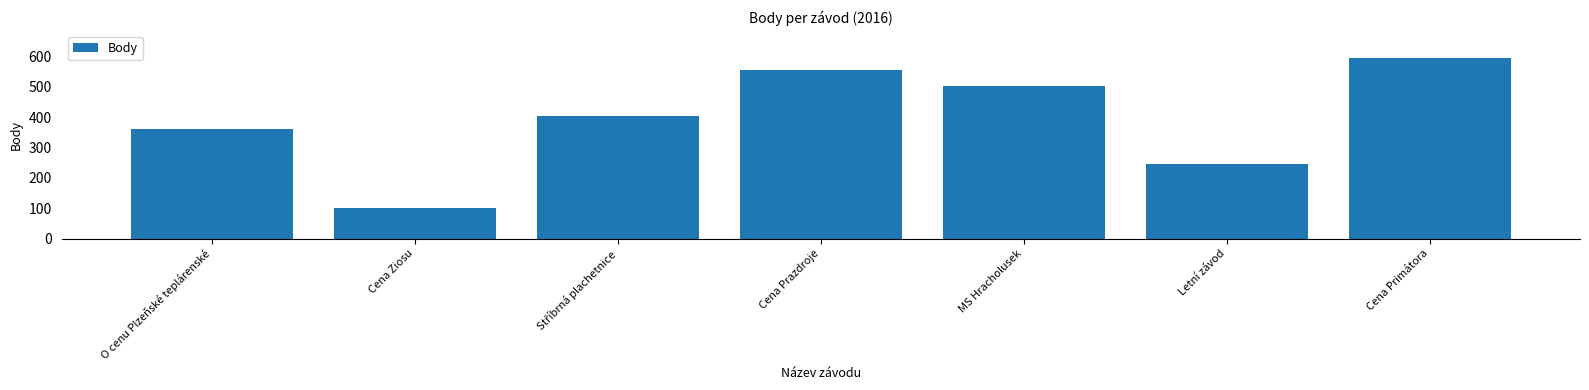

How many data points are less than 404?

3